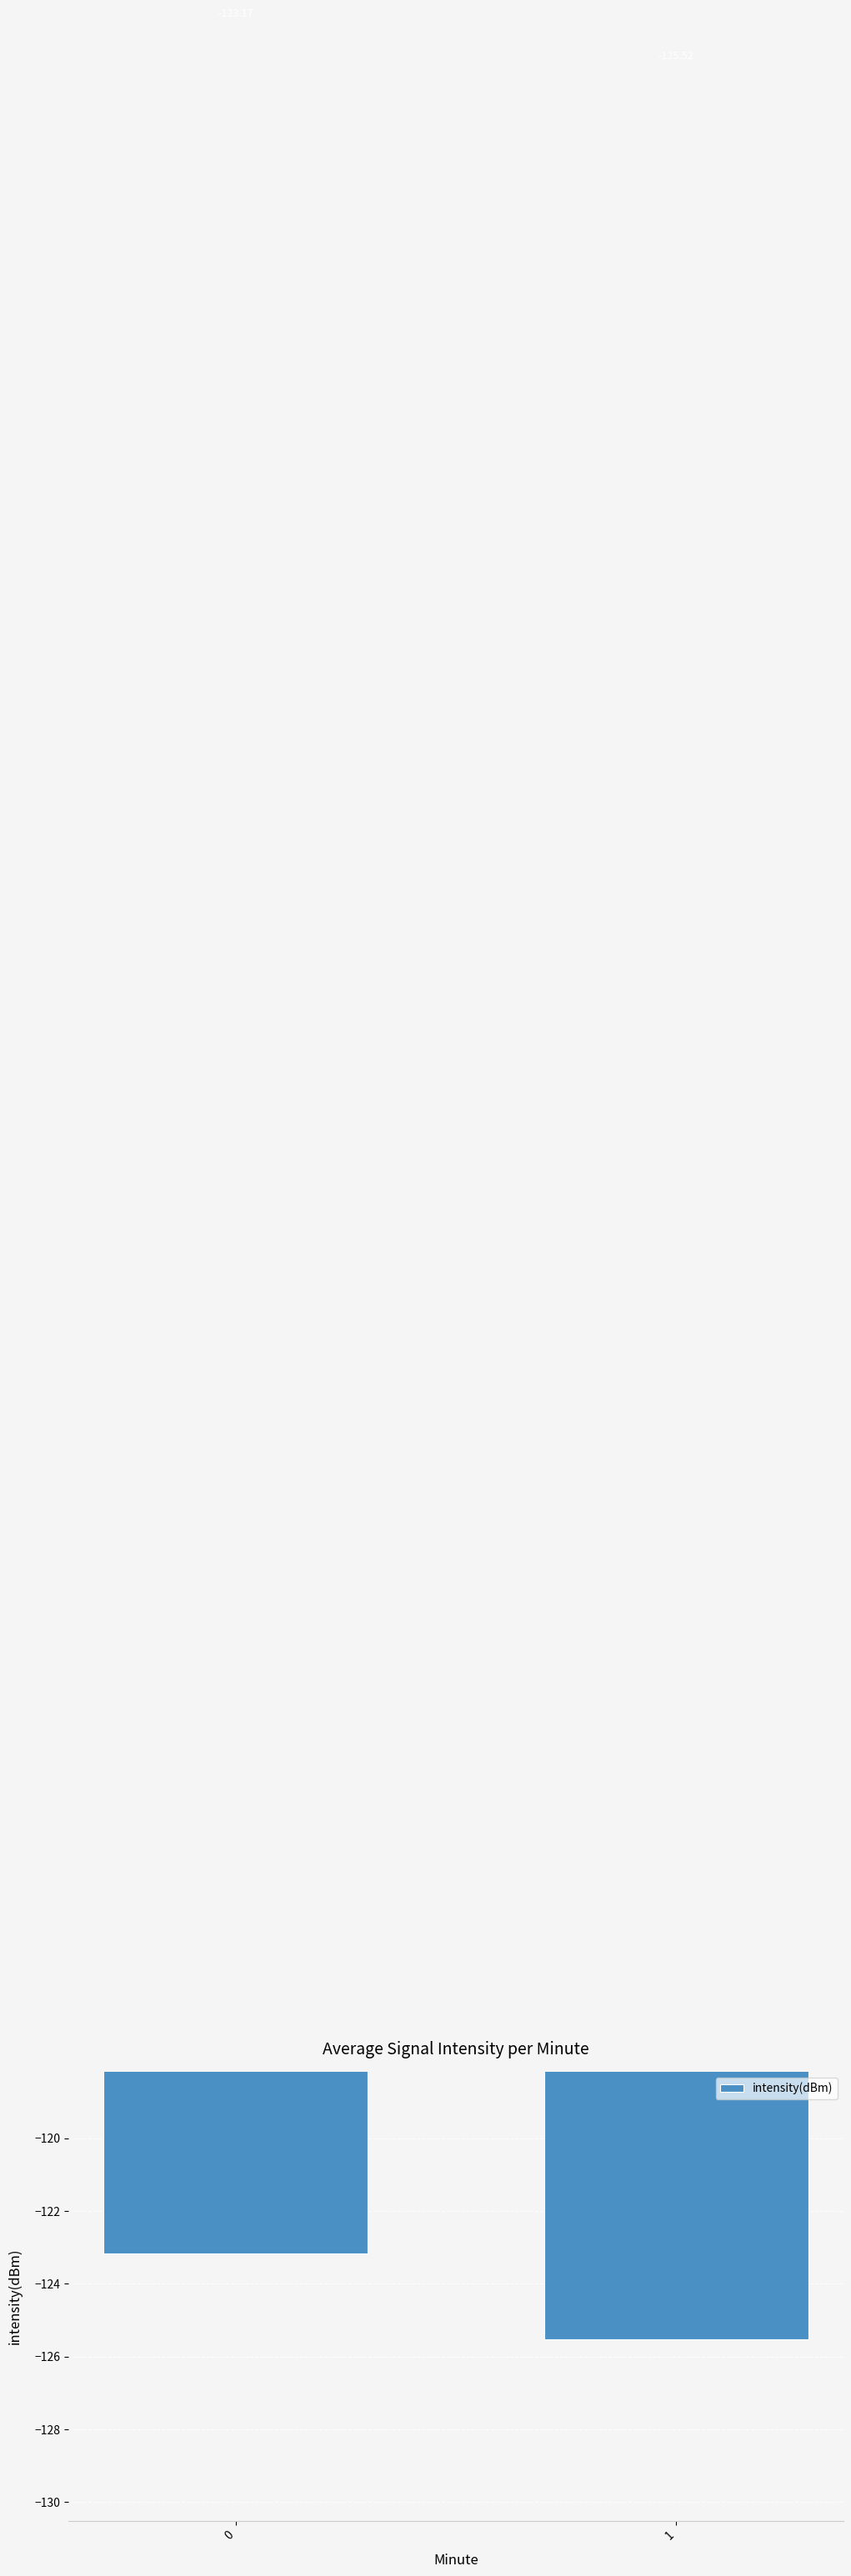

Are the bars horizontal?

No